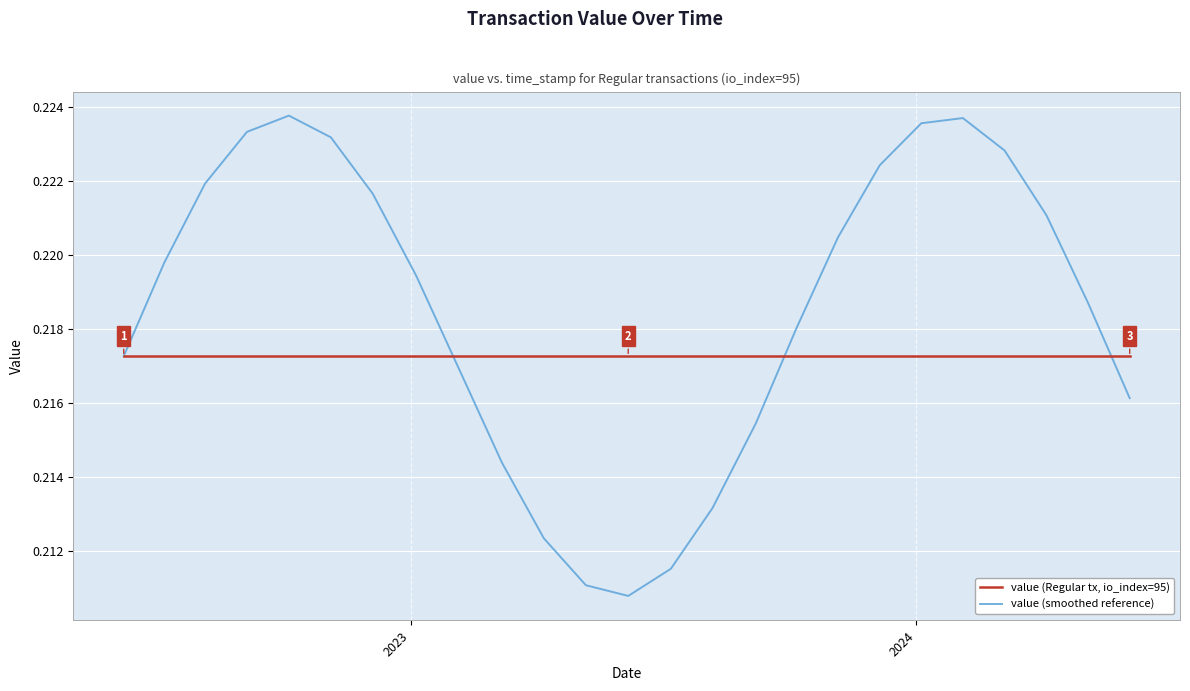

Does the chart have visible grid lines?

Yes